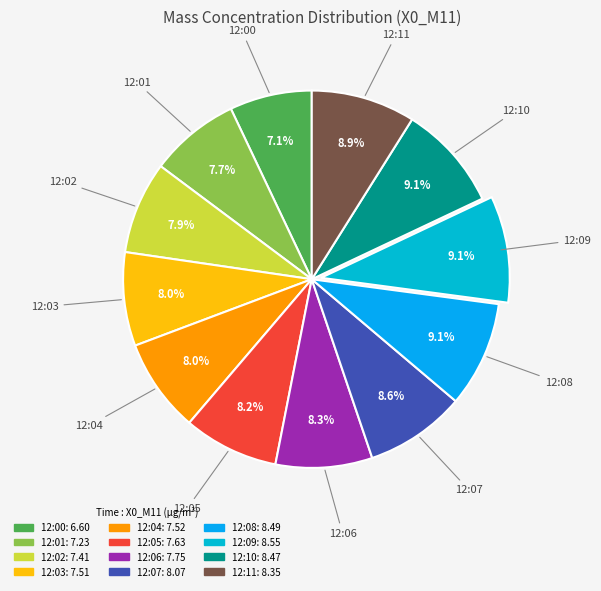

How much of the chart is everything except 12:09?

90.9%